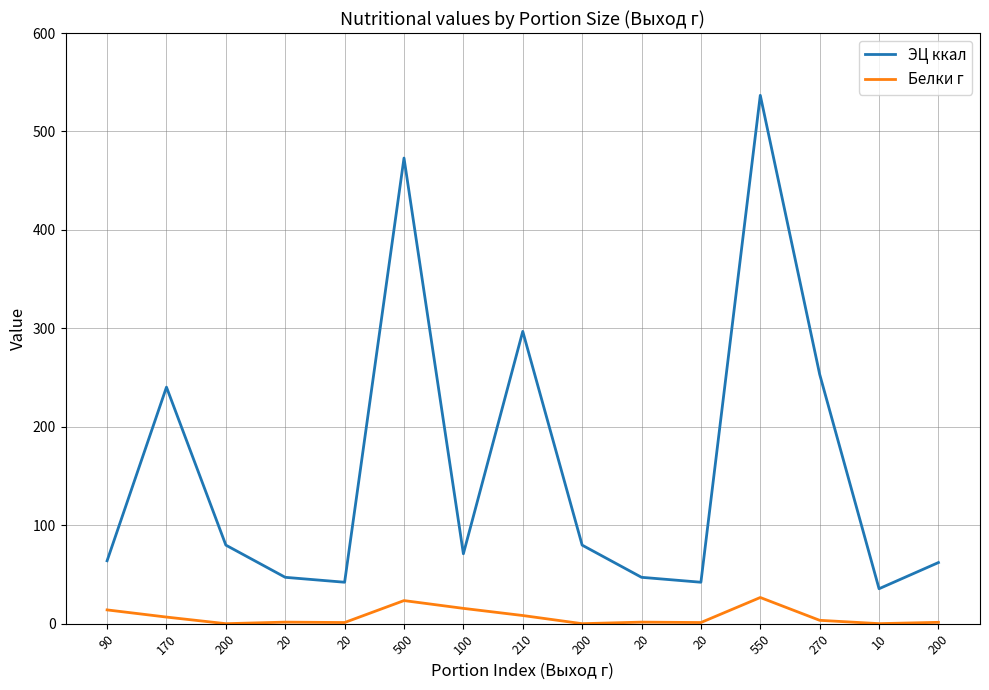

What are all the series names shown in the legend?

ЭЦ ккал, Белки г